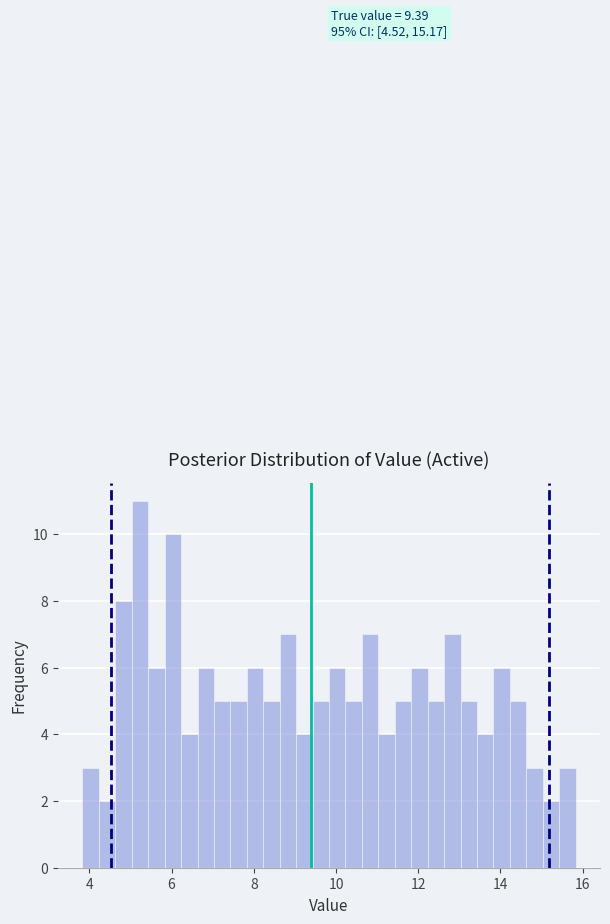

Read against the x-axis, roughly where is the centre of the tallest bar?

5.2